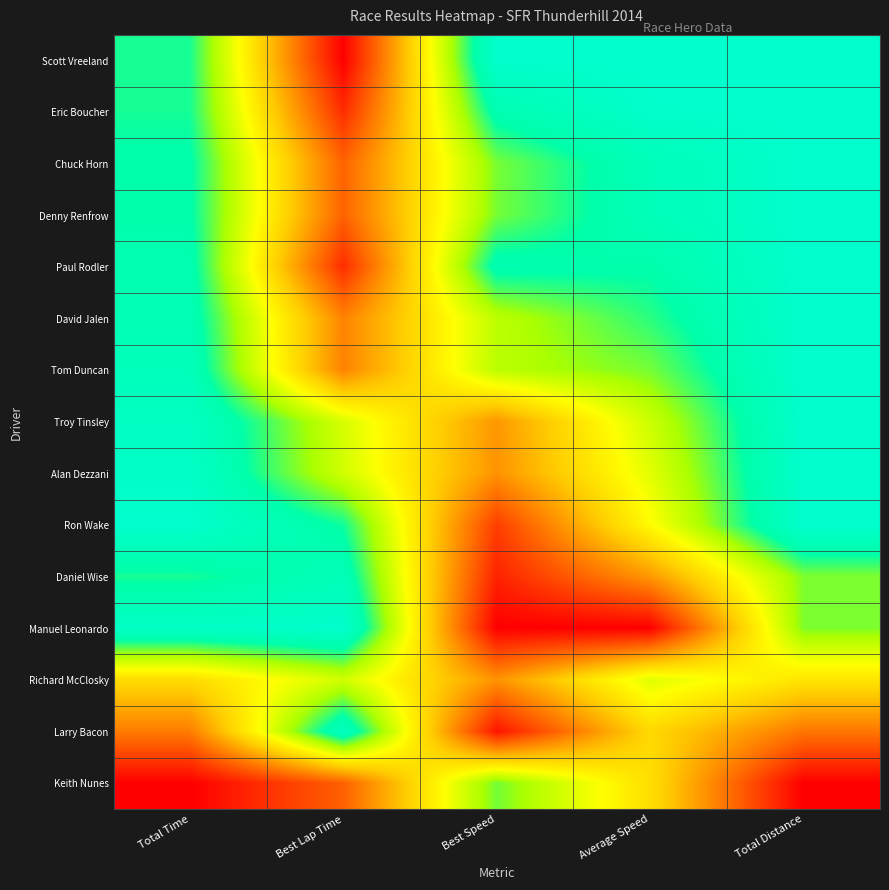

Count the number of categories in the chart.

5